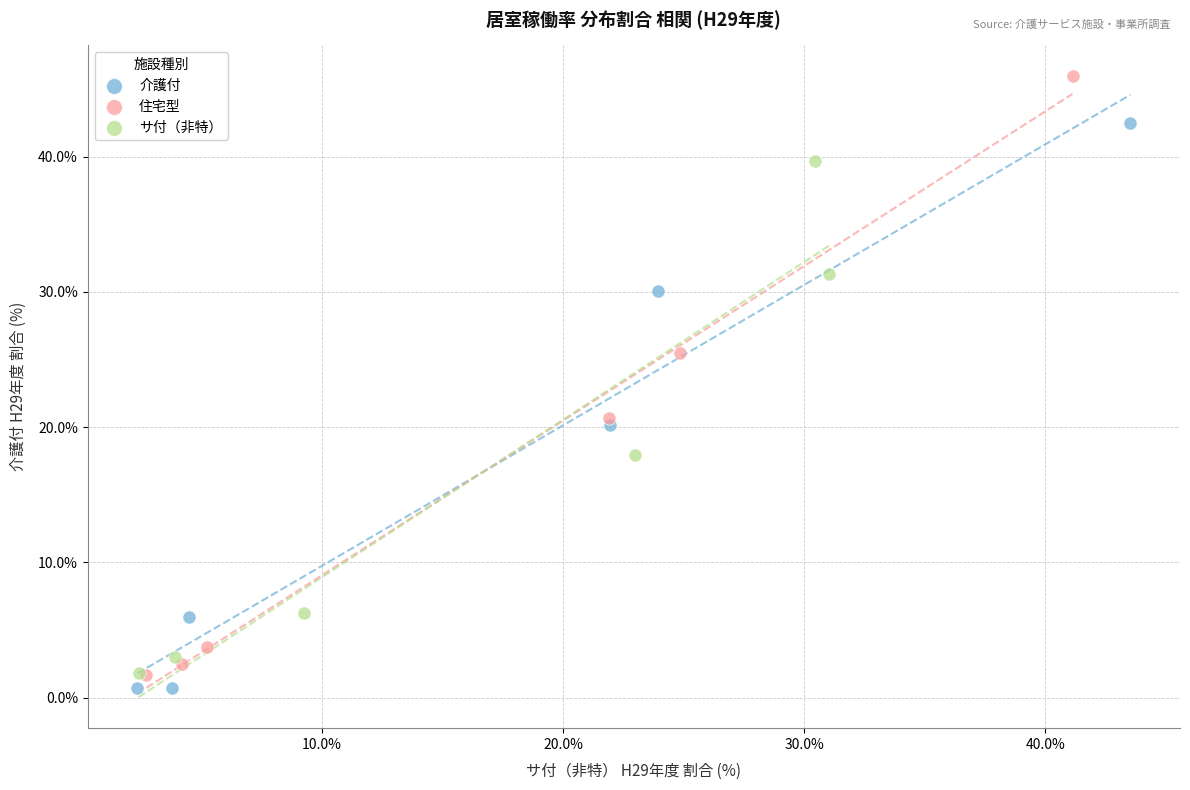

What are all the series names shown in the legend?

介護付, 住宅型, サ付（非特）